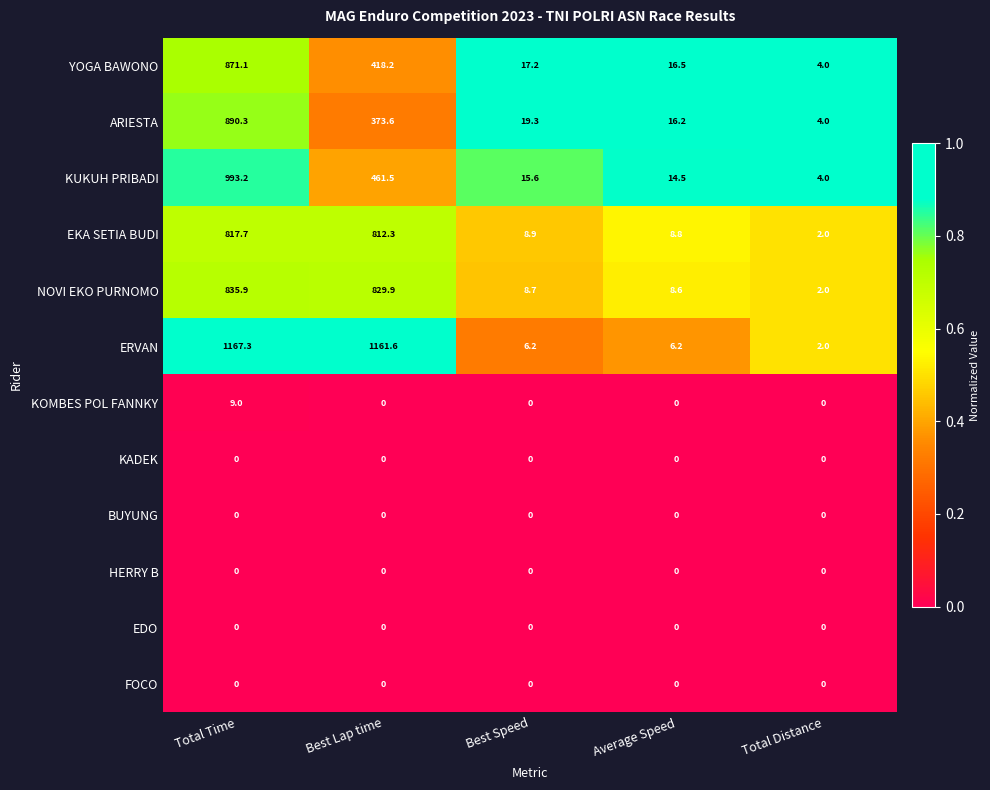

What is the spread (max minus min) of values at Total Distance?

4.0